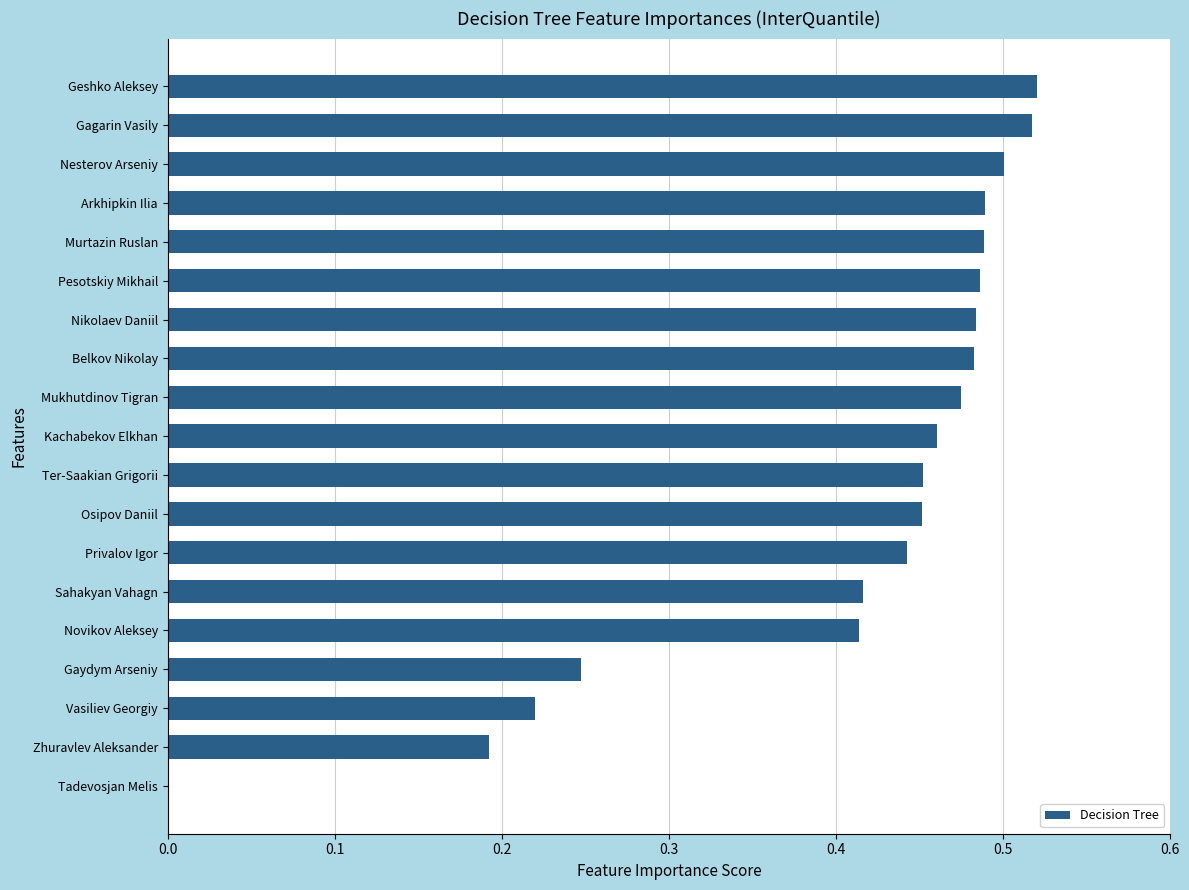

What is the sum of all values?

7.7